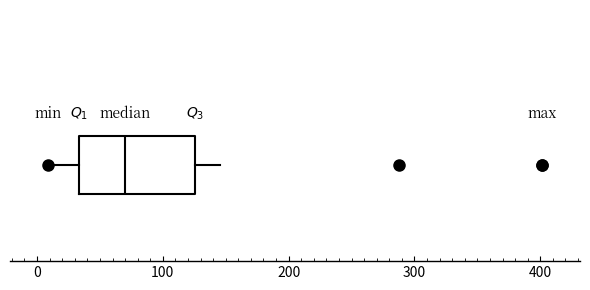

Where does the right whisker of the box end on the x-axis? The values are not printed on the chart, so give them approximately, as read against the axis.

150